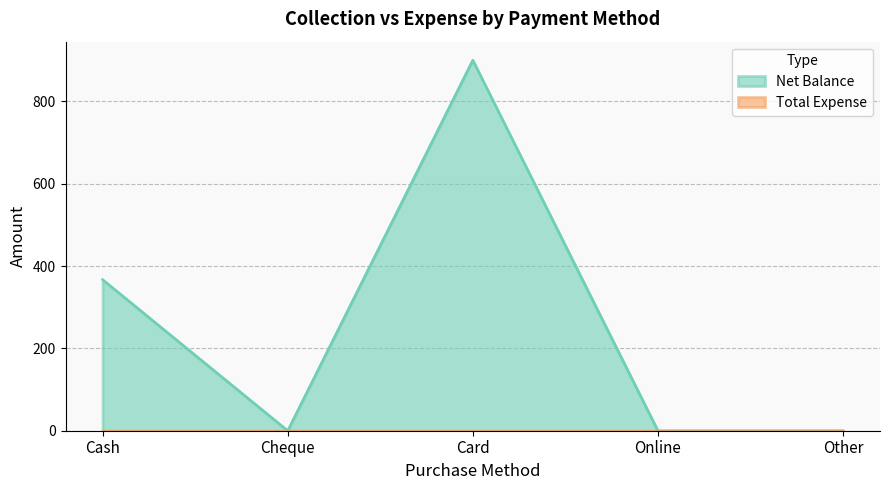

The value at Cash is 367. True or false?

True